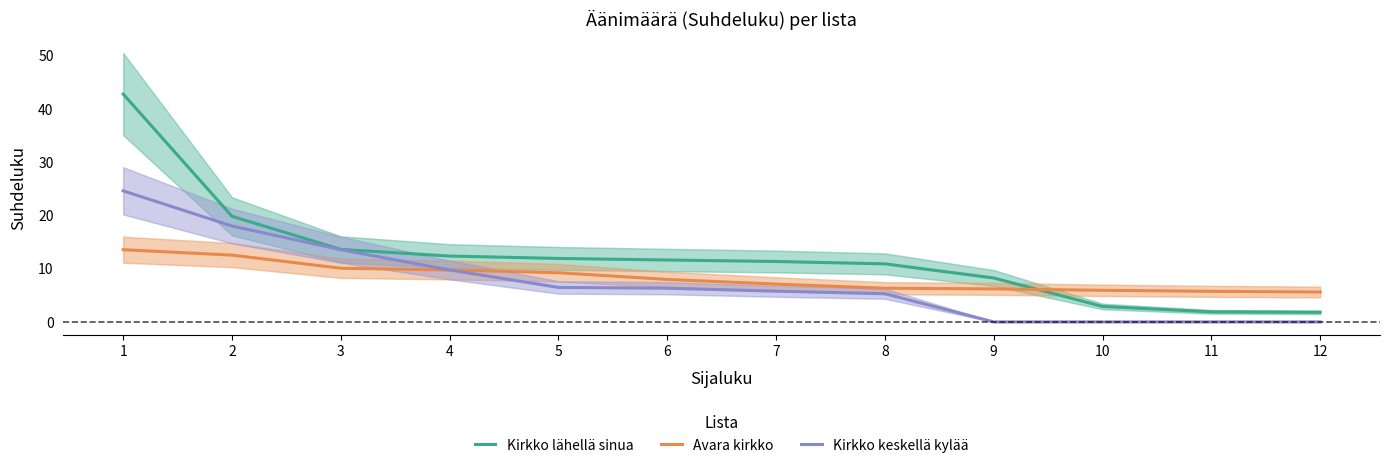

True or false: Kirkko keskellä kylää and Kirkko lähellä sinua intersect in this chart.

False